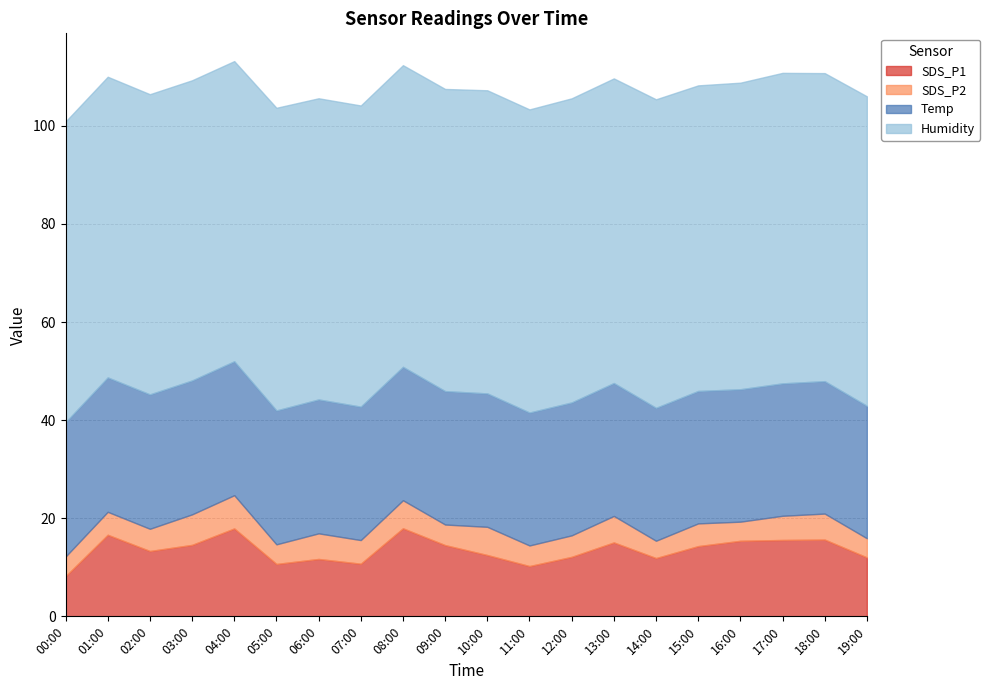

Reading left to right, list all the values displayed in this chart.

SDS_P1: 00:00=8.2	01:00=16.6	02:00=13.3	03:00=14.6	04:00=17.9	05:00=10.7	06:00=11.7	07:00=10.7	08:00=17.9	09:00=14.5	10:00=12.5	11:00=10.2	12:00=12.1	13:00=15.1	14:00=11.9	15:00=14.3	16:00=15.4	17:00=15.6	18:00=15.7	19:00=12.0
SDS_P2: 00:00=4.0	01:00=4.7	02:00=4.5	03:00=6.2	04:00=6.8	05:00=4.0	06:00=5.2	07:00=4.8	08:00=5.7	09:00=4.2	10:00=5.8	11:00=4.2	12:00=4.4	13:00=5.4	14:00=3.5	15:00=4.6	16:00=3.9	17:00=4.9	18:00=5.3	19:00=3.9
Temp: 00:00=27.4	01:00=27.4	02:00=27.4	03:00=27.3	04:00=27.3	05:00=27.3	06:00=27.3	07:00=27.2	08:00=27.2	09:00=27.2	10:00=27.2	11:00=27.1	12:00=27.1	13:00=27.1	14:00=27.1	15:00=27.0	16:00=27.0	17:00=27.0	18:00=27.0	19:00=27.0
Humidity: 00:00=61.3	01:00=61.3	02:00=61.2	03:00=61.2	04:00=61.2	05:00=61.7	06:00=61.4	07:00=61.4	08:00=61.5	09:00=61.6	10:00=61.8	11:00=61.8	12:00=62.0	13:00=62.1	14:00=62.9	15:00=62.3	16:00=62.5	17:00=63.3	18:00=62.8	19:00=63.1